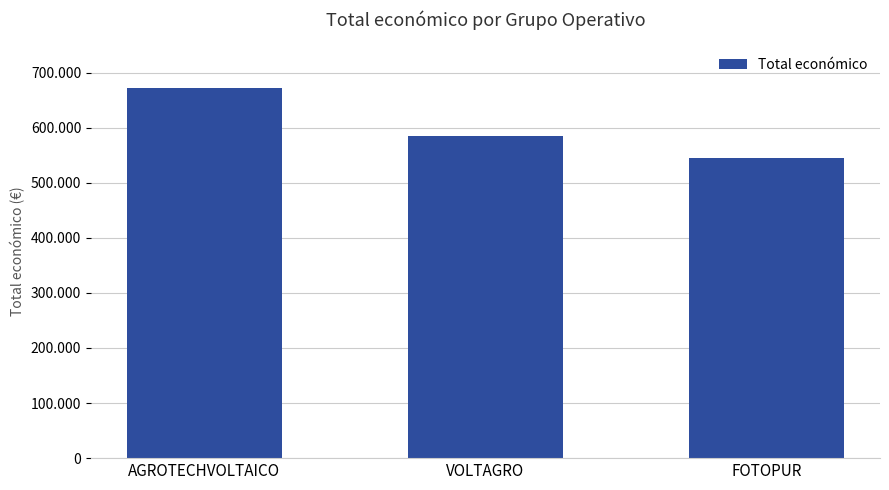

At which category does the chart reach its minimum across all series?

FOTOPUR